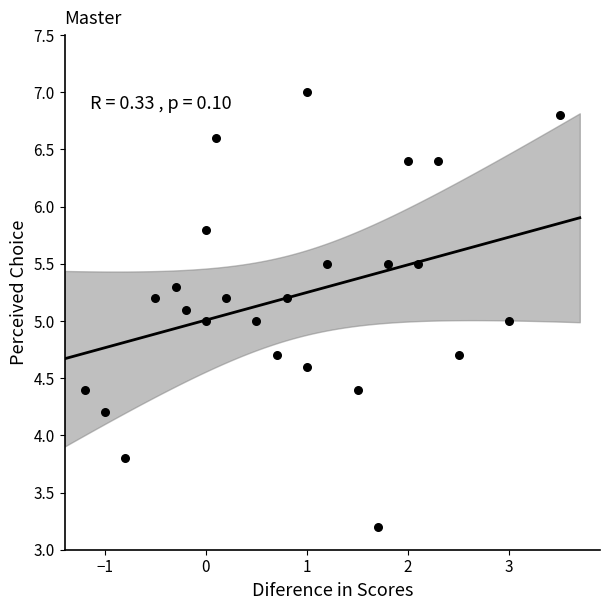

What is the range of X values (max minus min)?

4.7